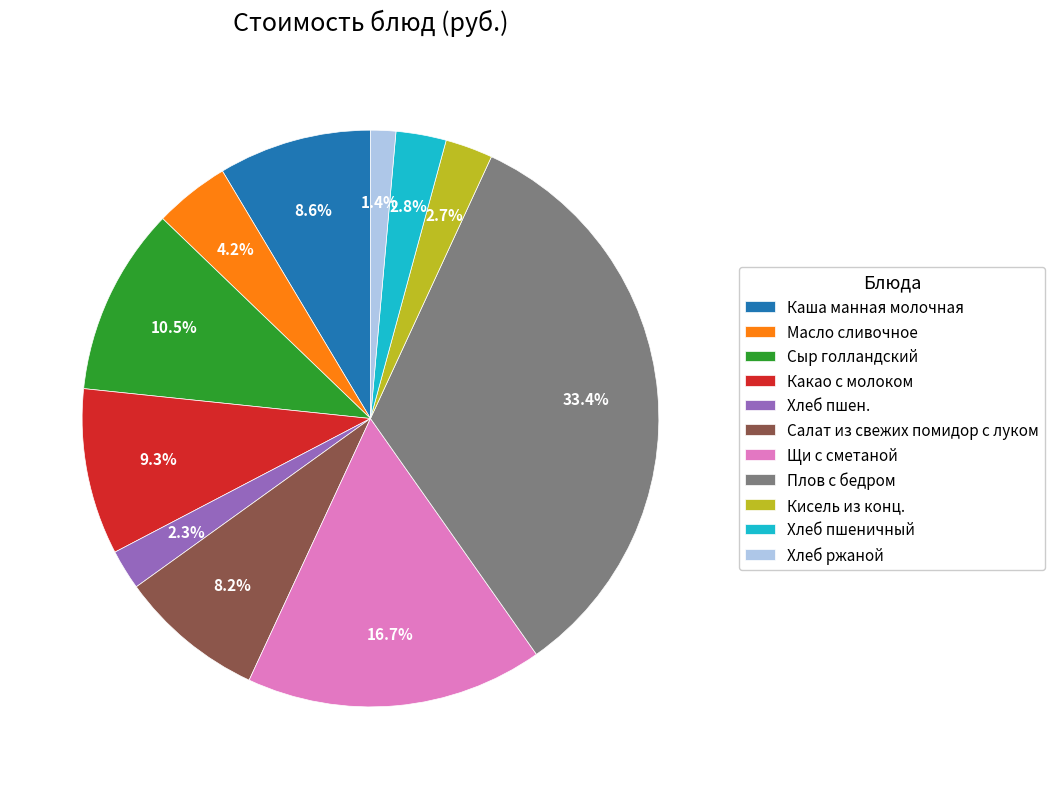

To the nearest percent, what is the average slice percentage?

9%